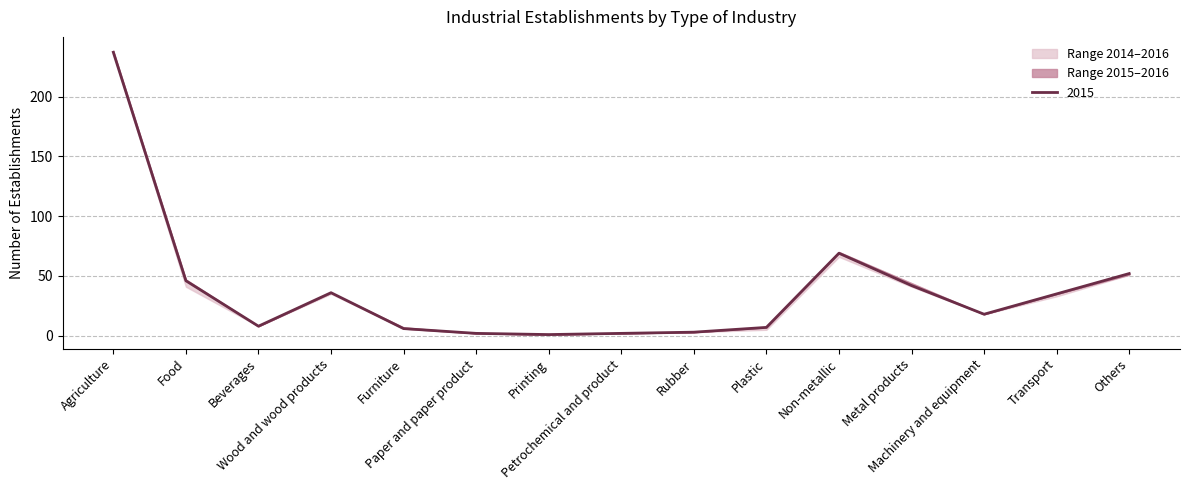

How many values in the 2014 series exceed 18?

7